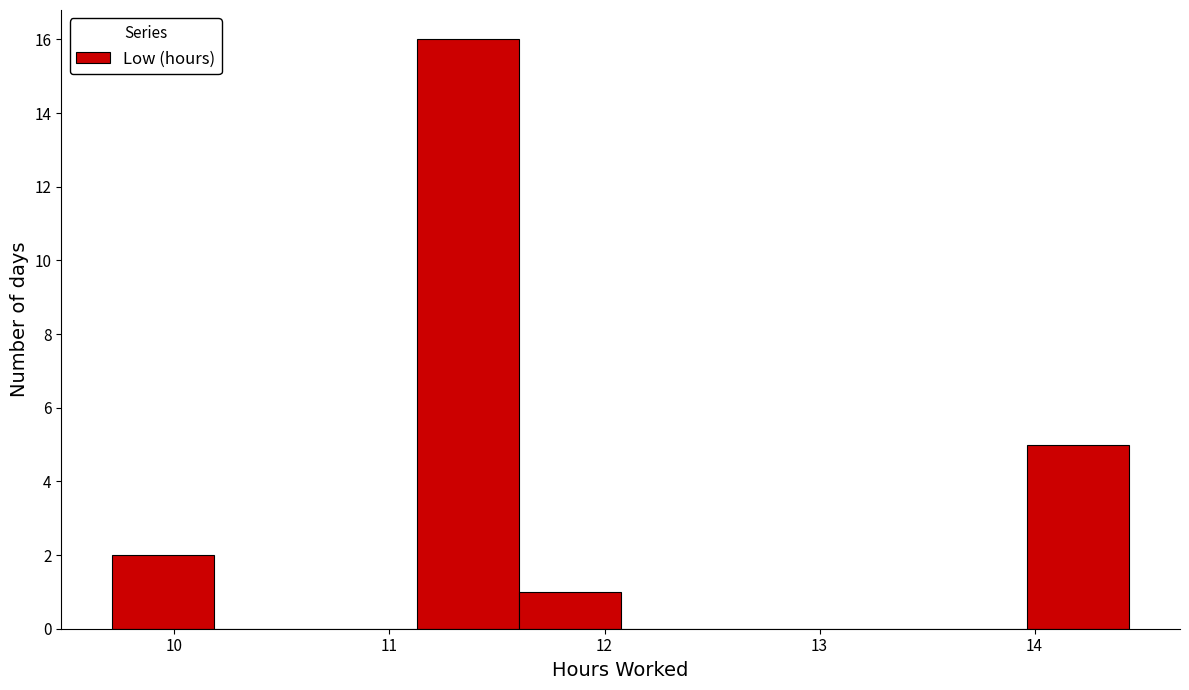

Which range on the x-axis has the tallest bar?

11.1 to 11.6